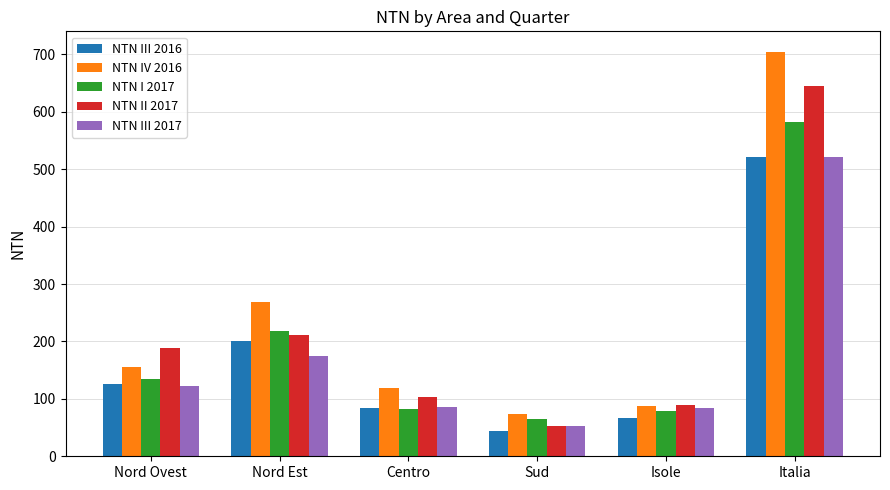

Which label corresponds to the largest value in the chart?

Italia